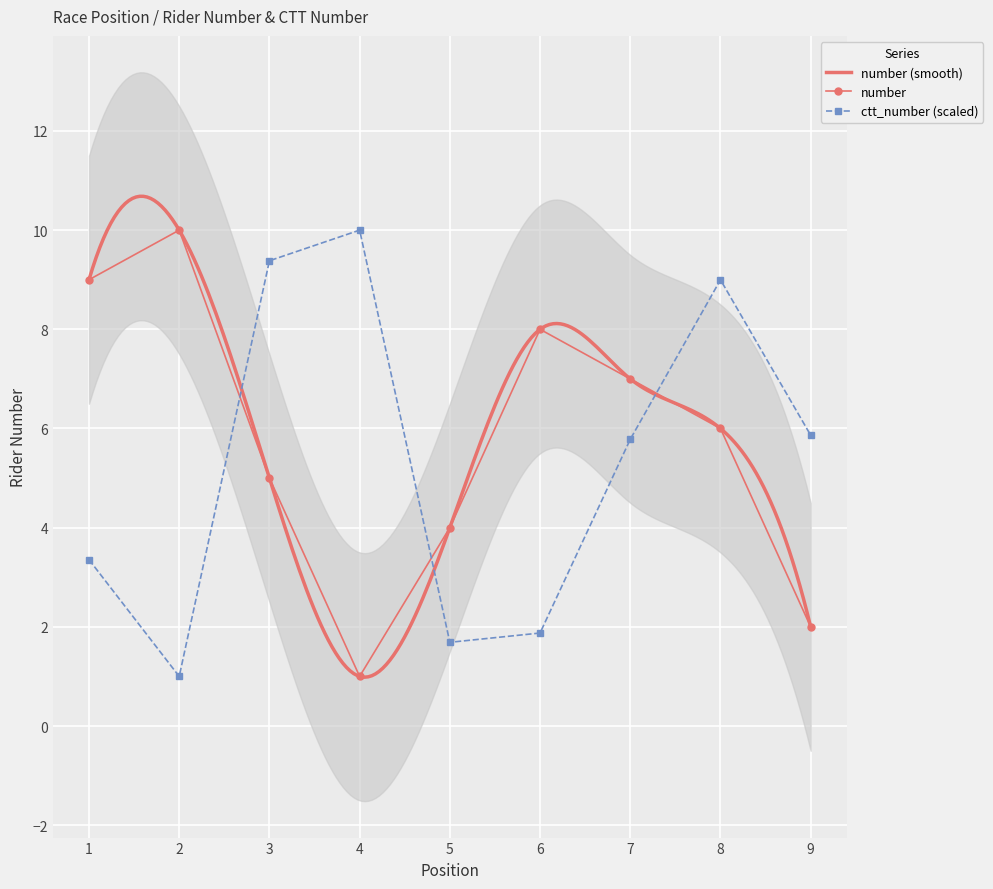

How many lines are shown in the chart?

2